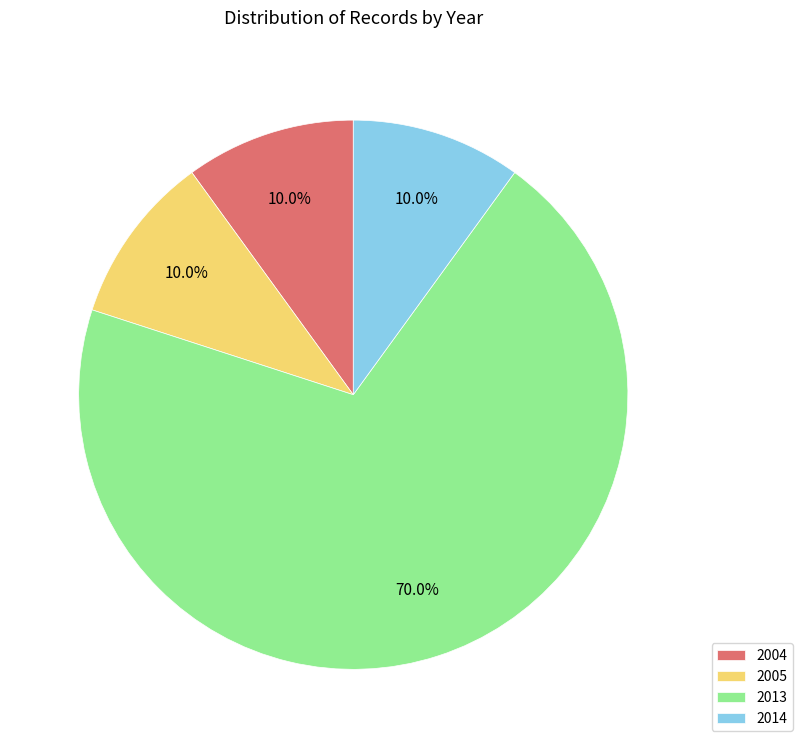

Approximately how many times larger is the value at 2005 compared to 2014?

1.0